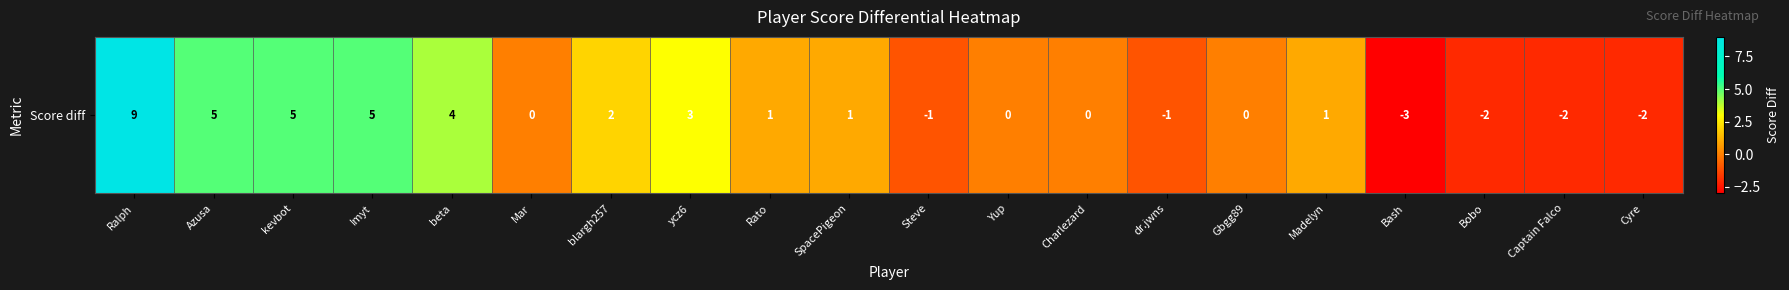

What is the average value?

1